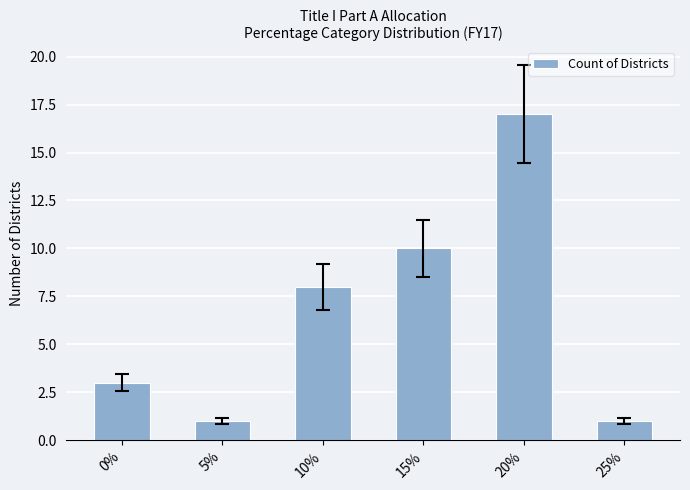

What is the change in value from 15% to 25%?

-9